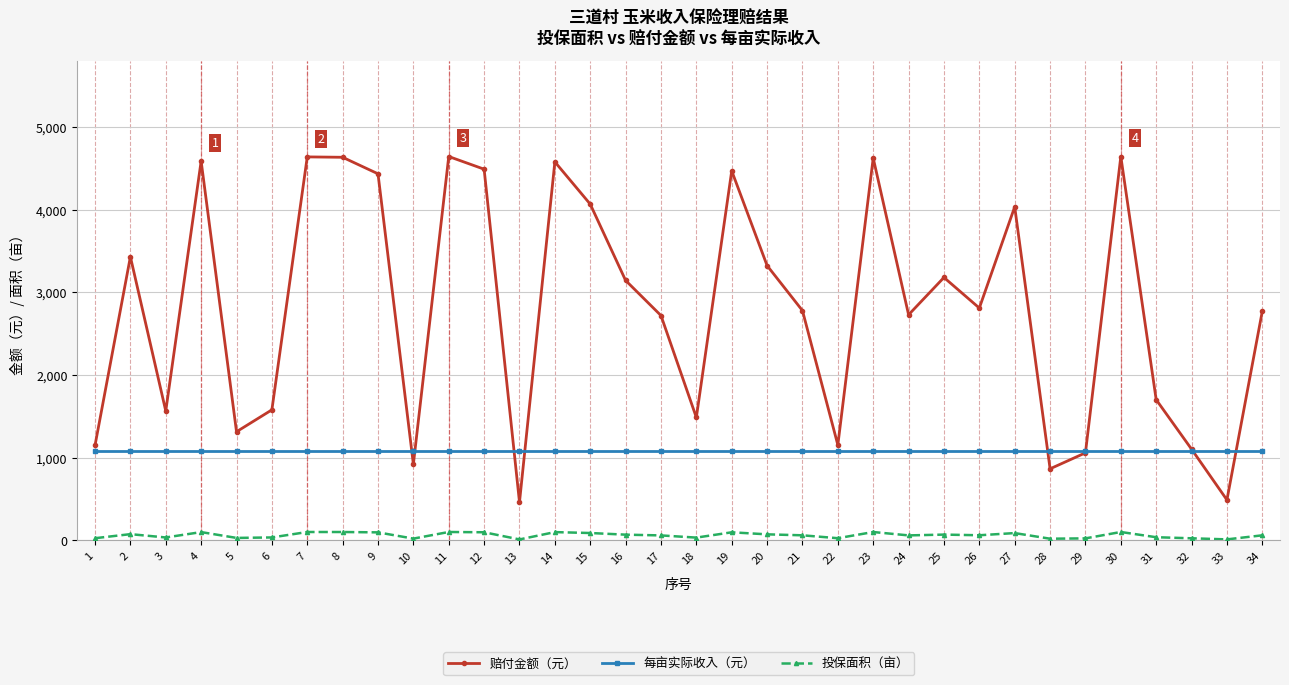

True or false: 每亩实际收入（元） and 投保面积（亩） intersect in this chart.

False